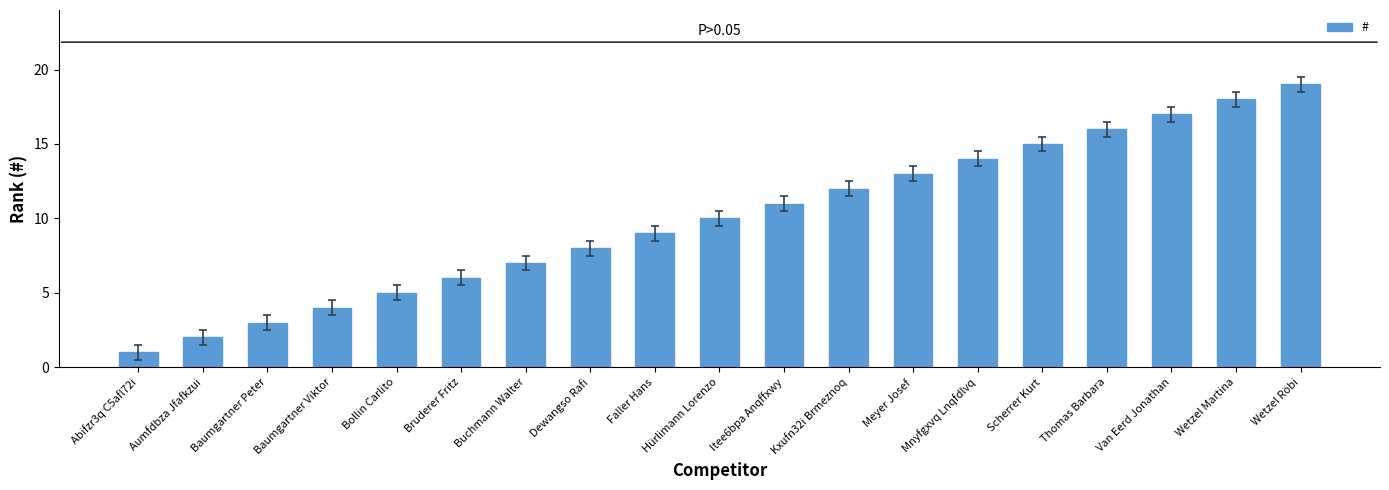

Which has a higher value, Baumgartner Peter or Mnyfgxvq Lnqfdlvq?

Mnyfgxvq Lnqfdlvq